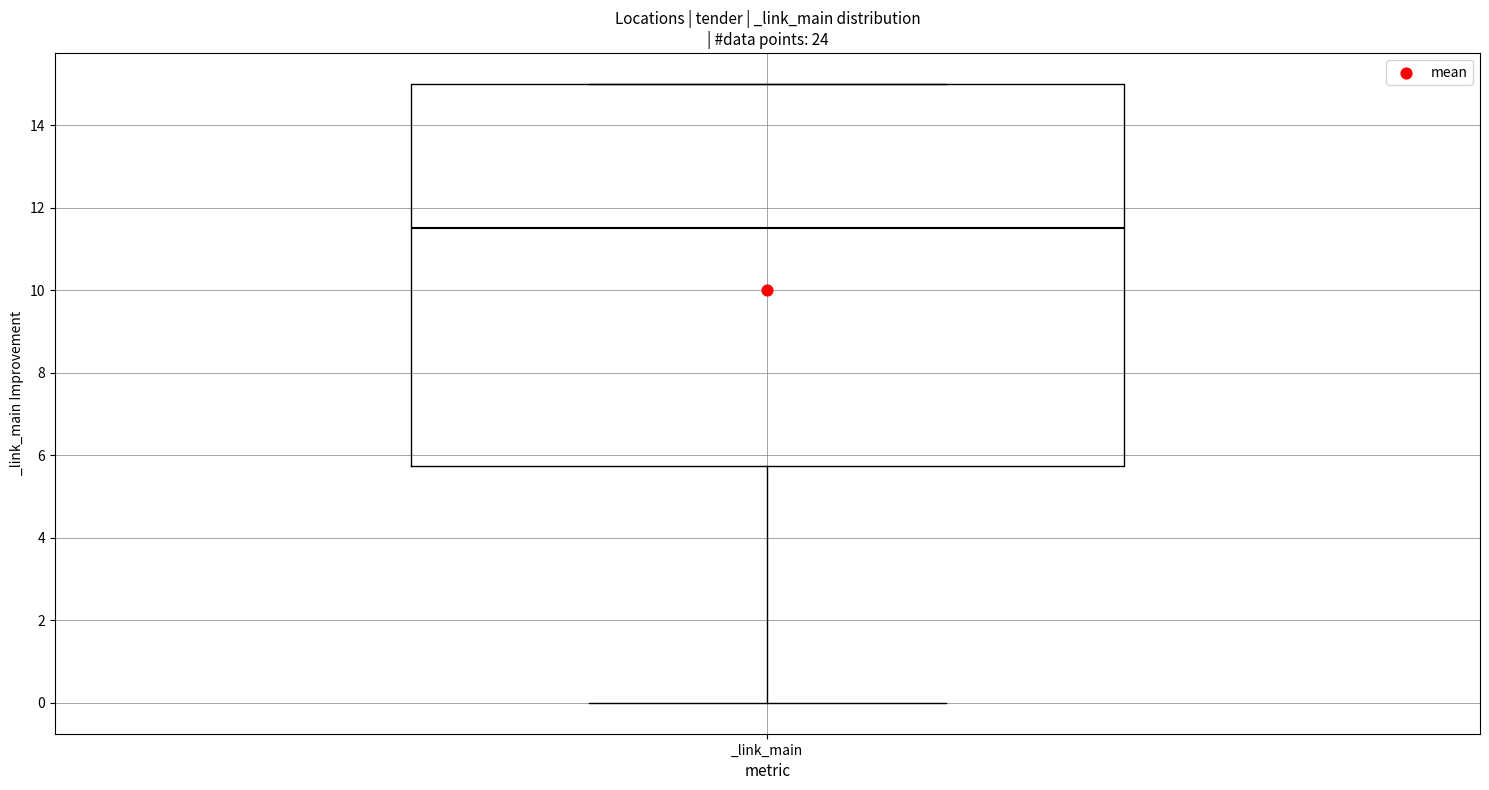

Where is the lower edge of the box for _link_main on the y-axis? The values are not printed on the chart, so give them approximately, as read against the axis.

5.8